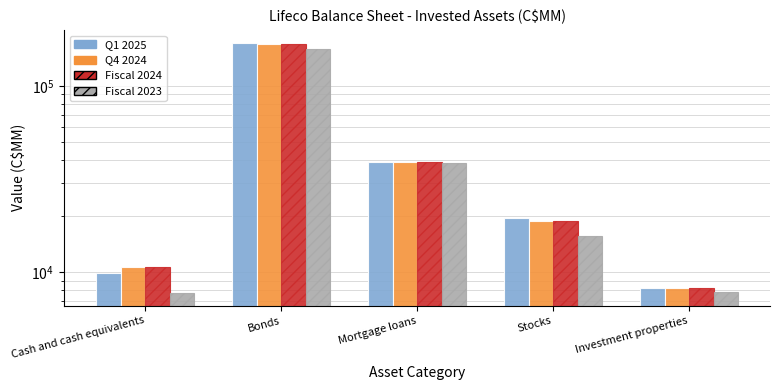

What is the difference between the maximum and second lowest values in the Q1 2025 series?

161046